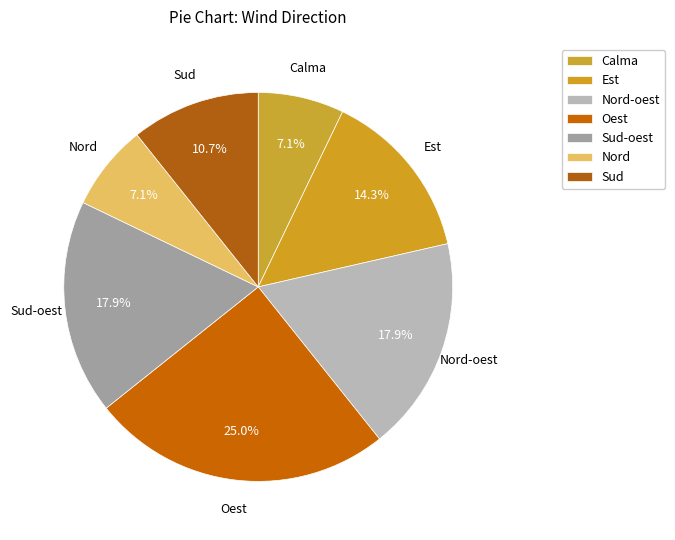

How many segments does this pie chart have?

7